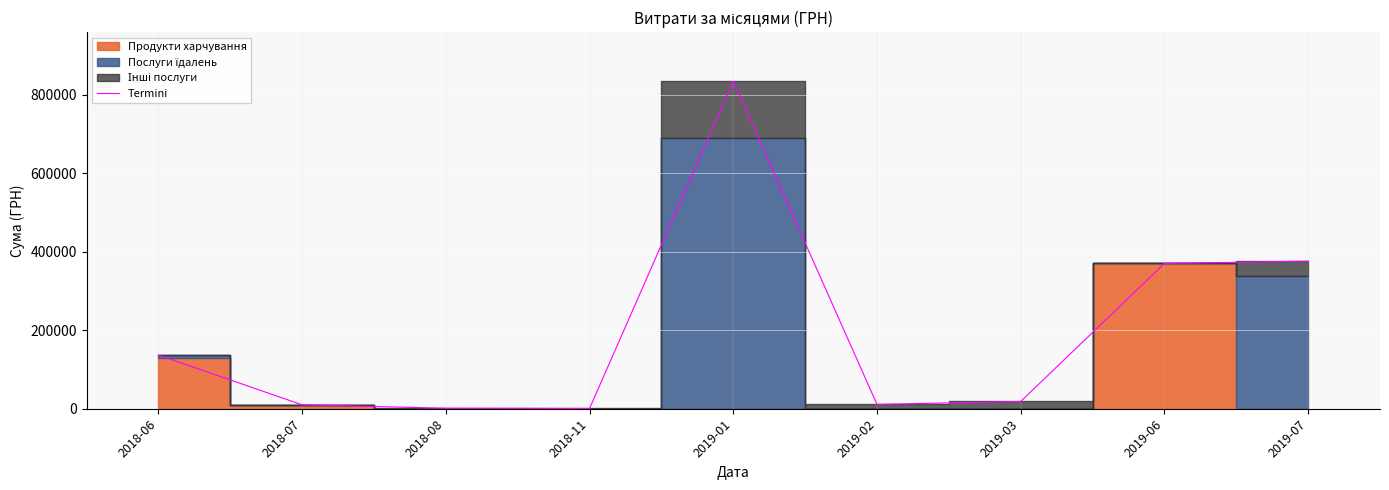

What is the value of the 8th point from the left?

370274.6